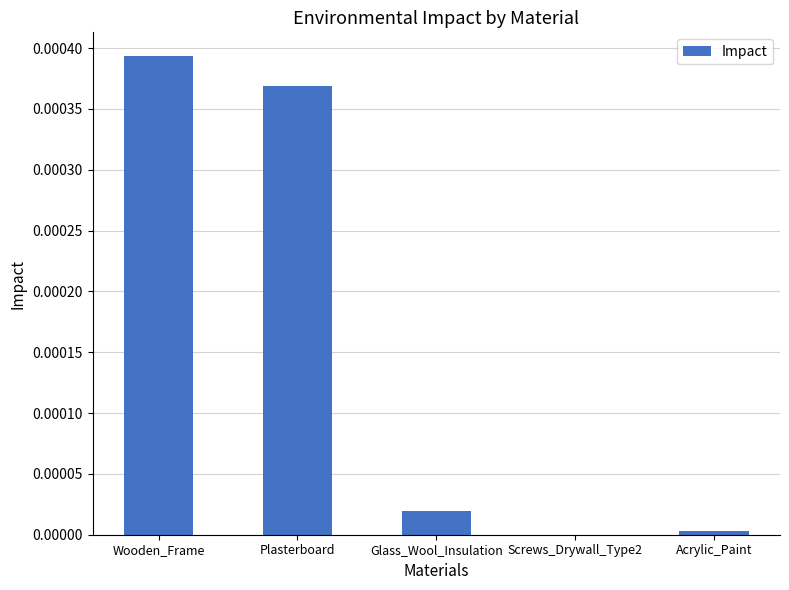

True or false: the data shows 0.0 at Glass_Wool_Insulation.

True